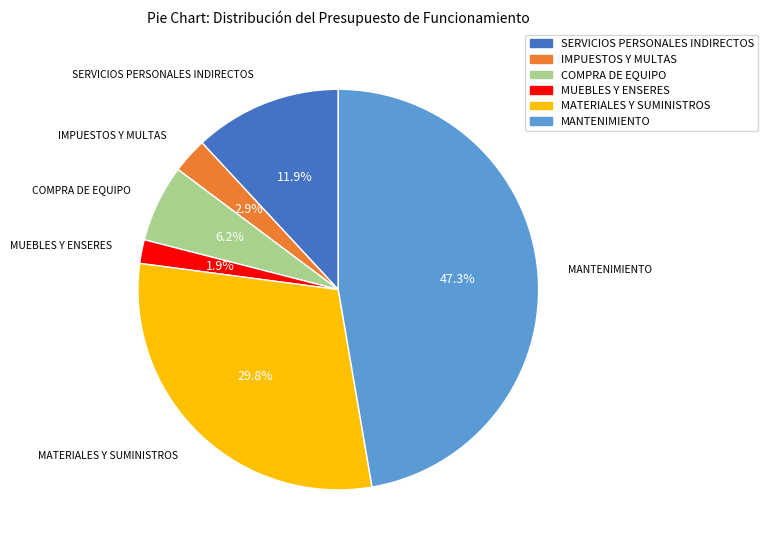

How many segments does this pie chart have?

6